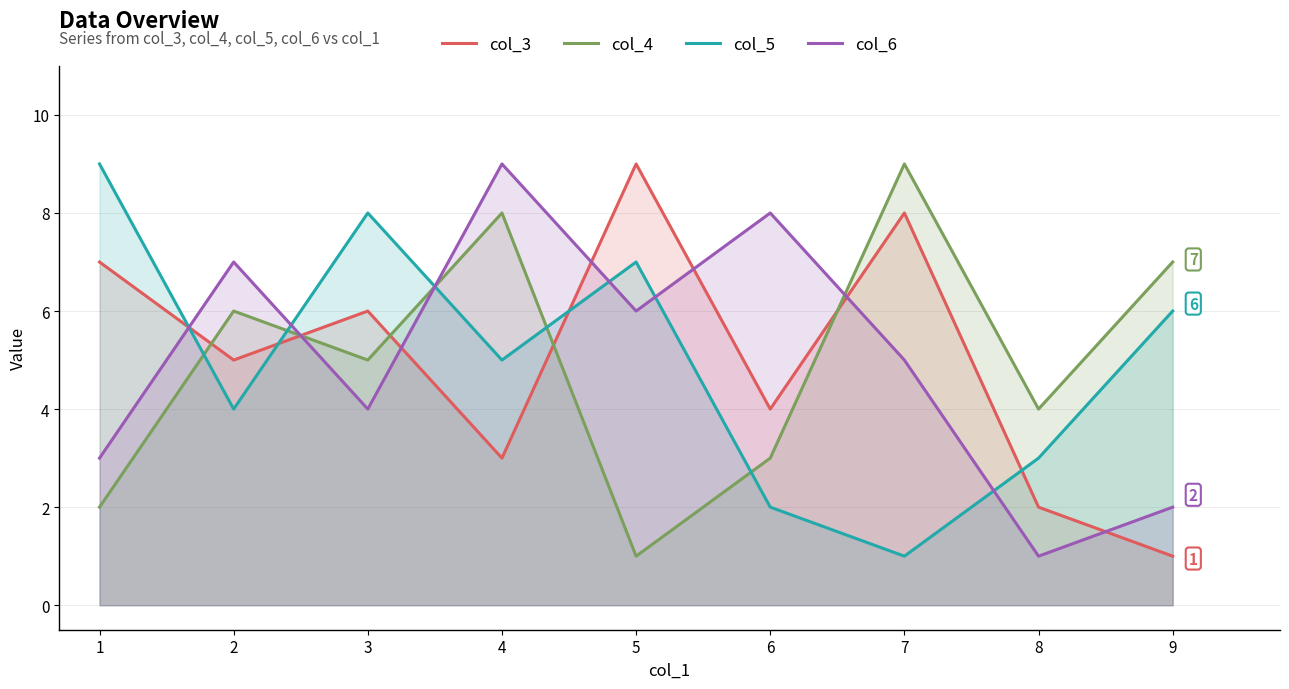

Count the number of categories in the chart.

9